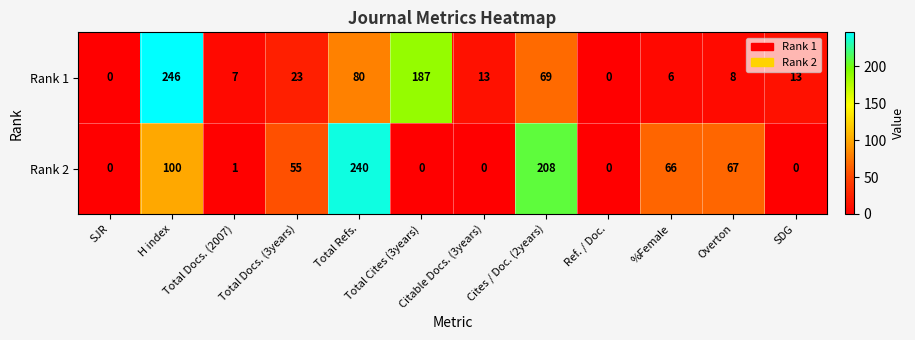

What is the difference between the maximum and minimum values in the Rank 2 series?

240